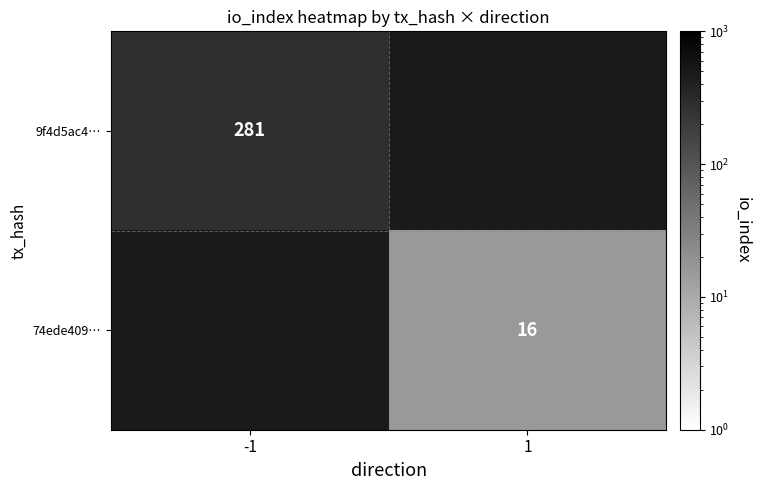

How many series are shown in this chart?

2